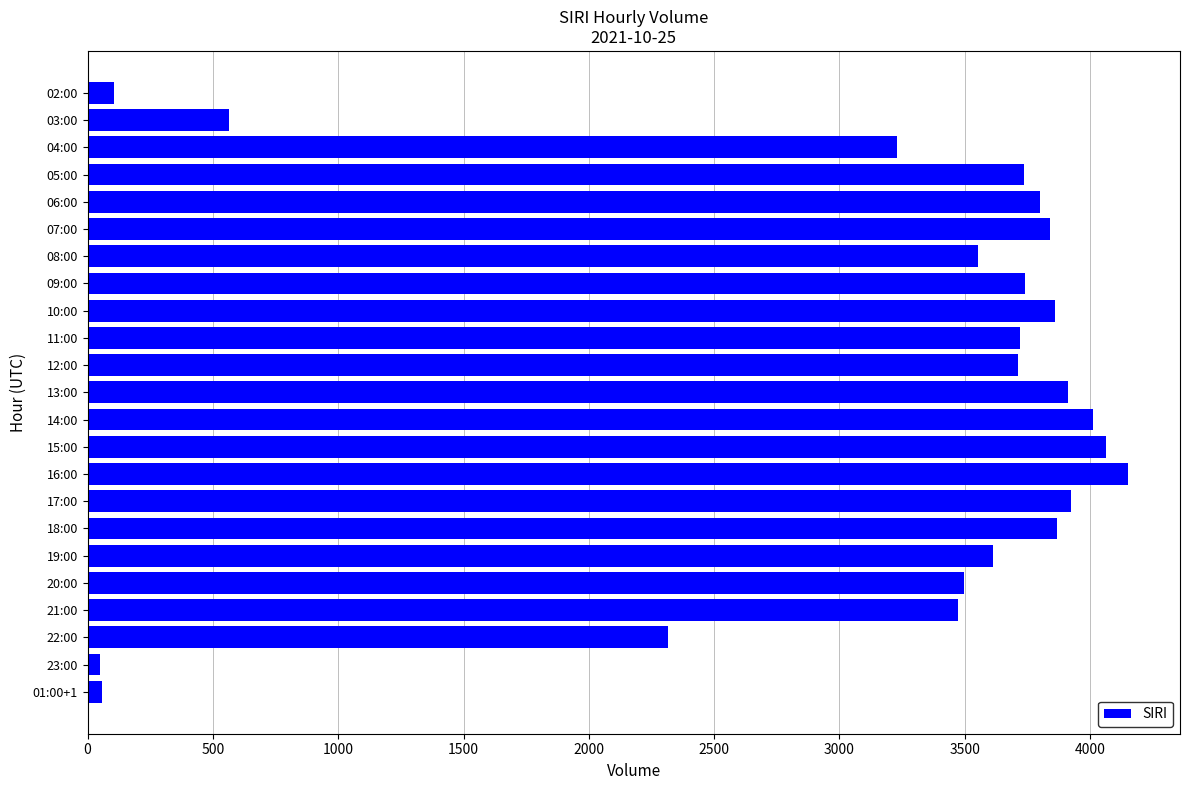

Between 06:00 and 04:00, which is larger?

06:00